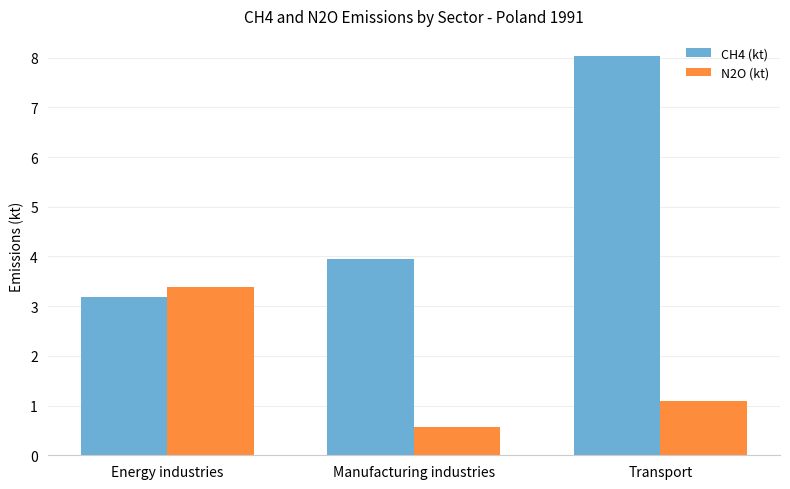

Reading right to left, what are all the values shown in this chart?

CH4 (kt): 8.0	3.9	3.2
N2O (kt): 1.1	0.6	3.4